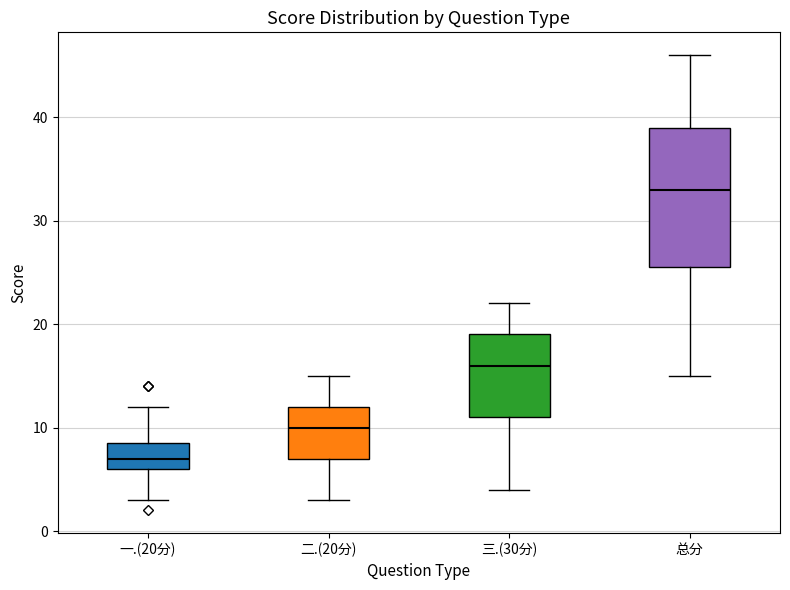

Reading left to right, transcribe this box plot: for each box, give where its median line is, the range the box spans, and where its two whiskers end, as read against the y-axis. The values are not printed on the chart, so give them approximately, as read against the axis.

一.(20分): median 7, box 6 to 9, whiskers 3 to 12
二.(20分): median 10, box 7 to 12, whiskers 3 to 15
三.(30分): median 16, box 11 to 19, whiskers 4 to 22
总分: median 33, box 26 to 39, whiskers 15 to 46